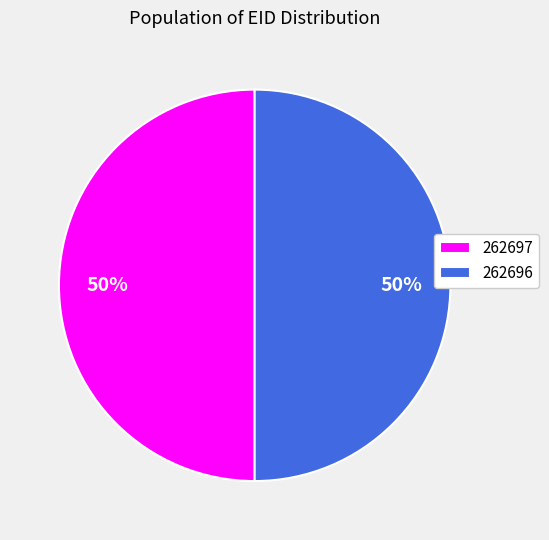

What percentage is the 262697 slice, to the nearest percent?

50%